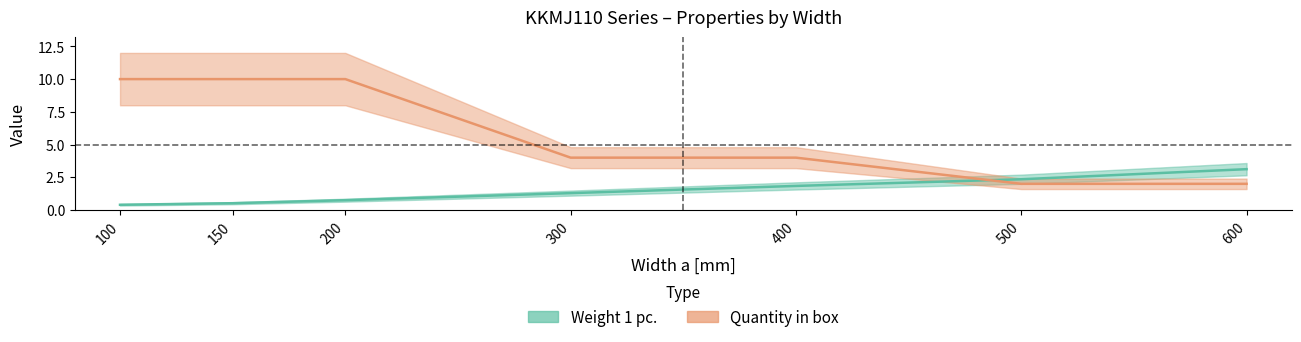

What is the difference between the Weight 1 pc. values at 100 and 150?

0.1